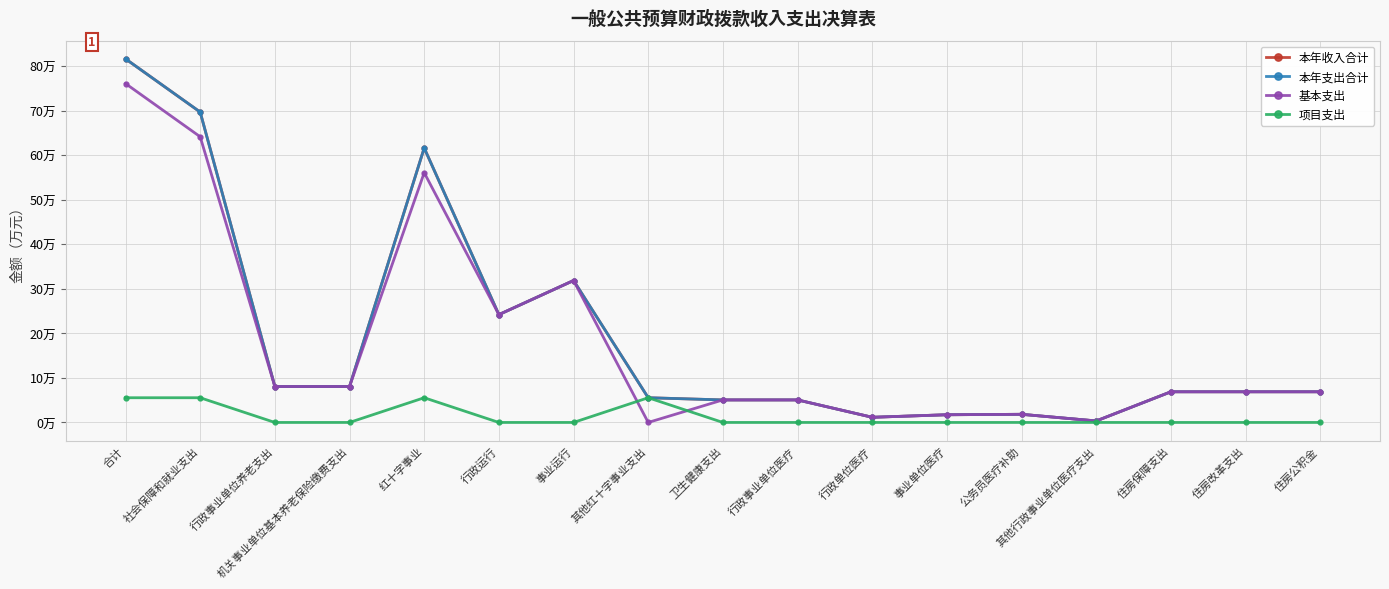

What is the highest value of the 基本支出 series?

76.1